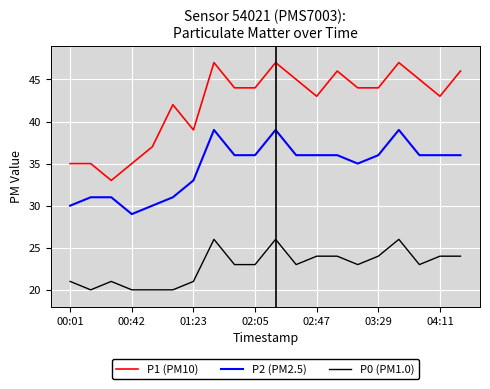

Which label corresponds to the smallest value in the chart?

00:15